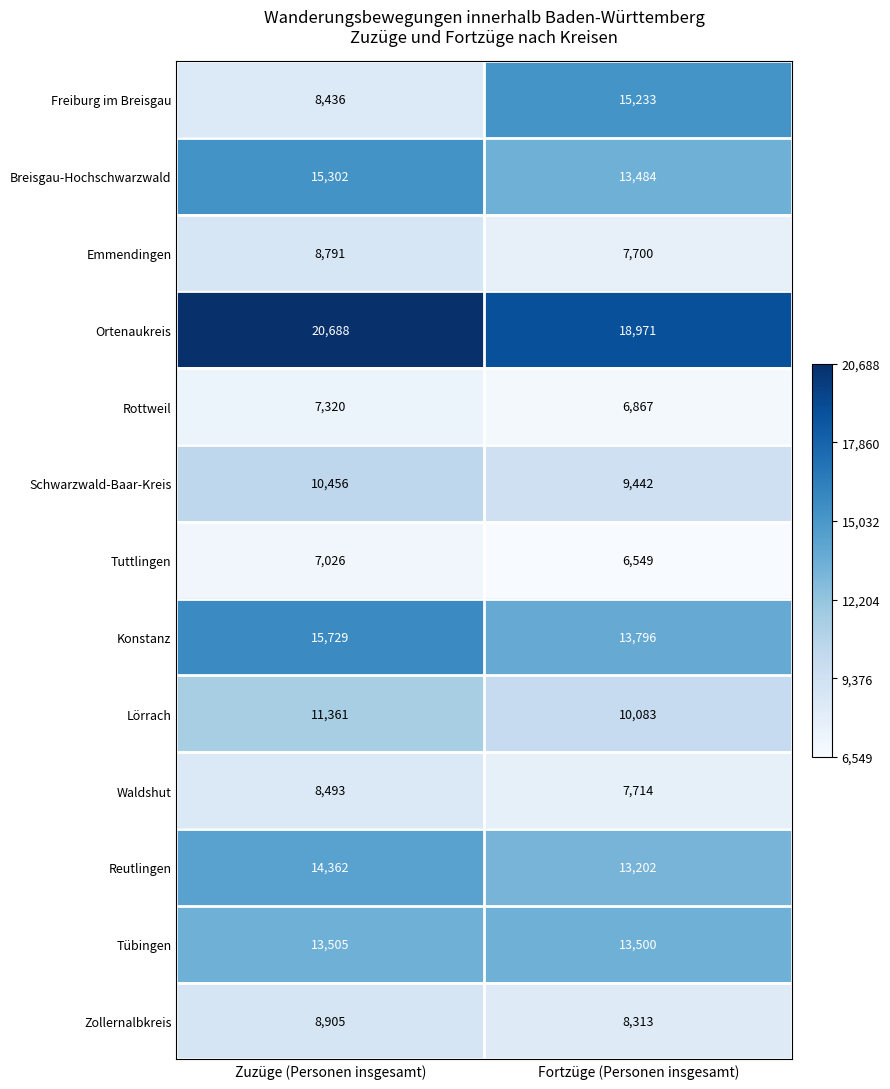

What is the sum of the Ortenaukreis values at Zuzüge (Personen insgesamt) and Fortzüge (Personen insgesamt)?

39659